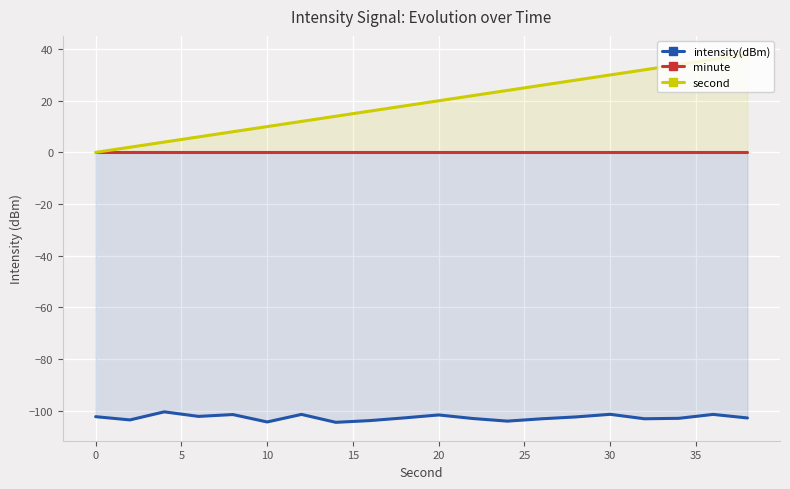

What is the total value across all series at 10?

-96.3